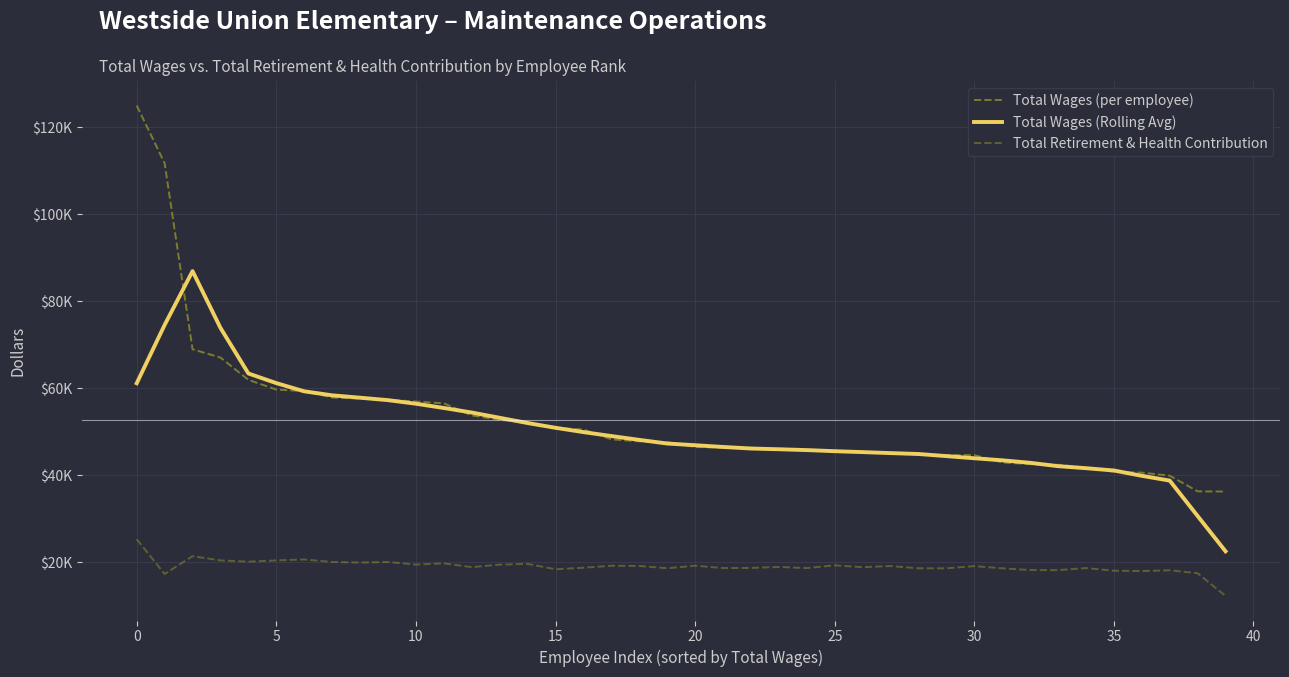

Which series has the largest total across all categories?

Total Wages (per employee)